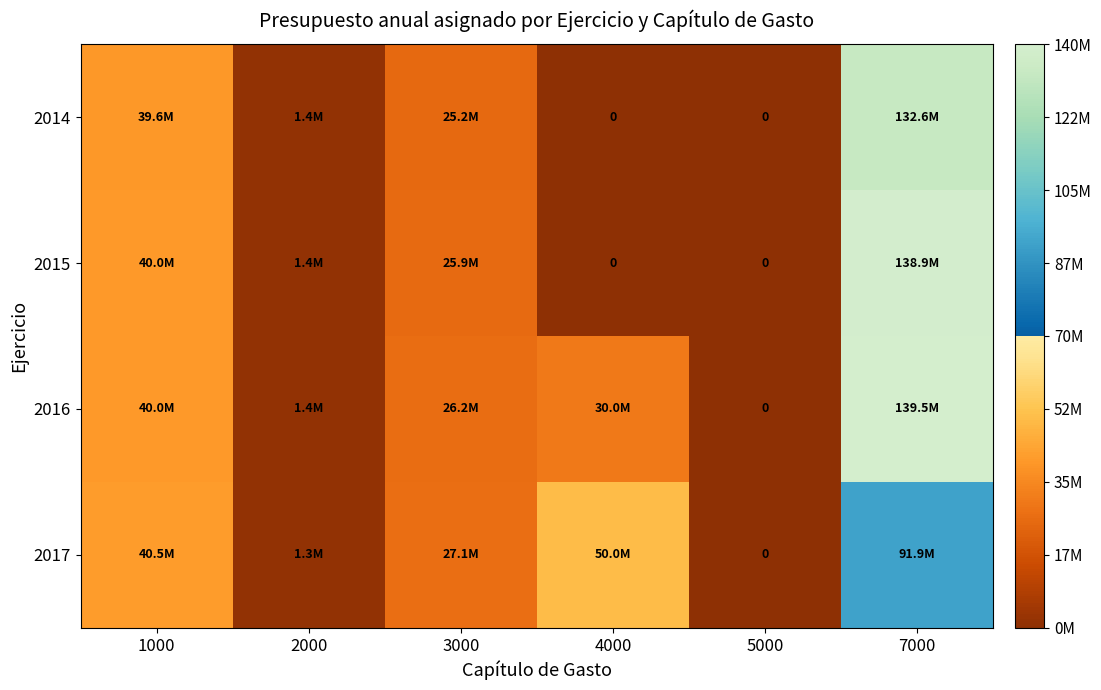

At how many categories does at least one series exceed 135846663?

1